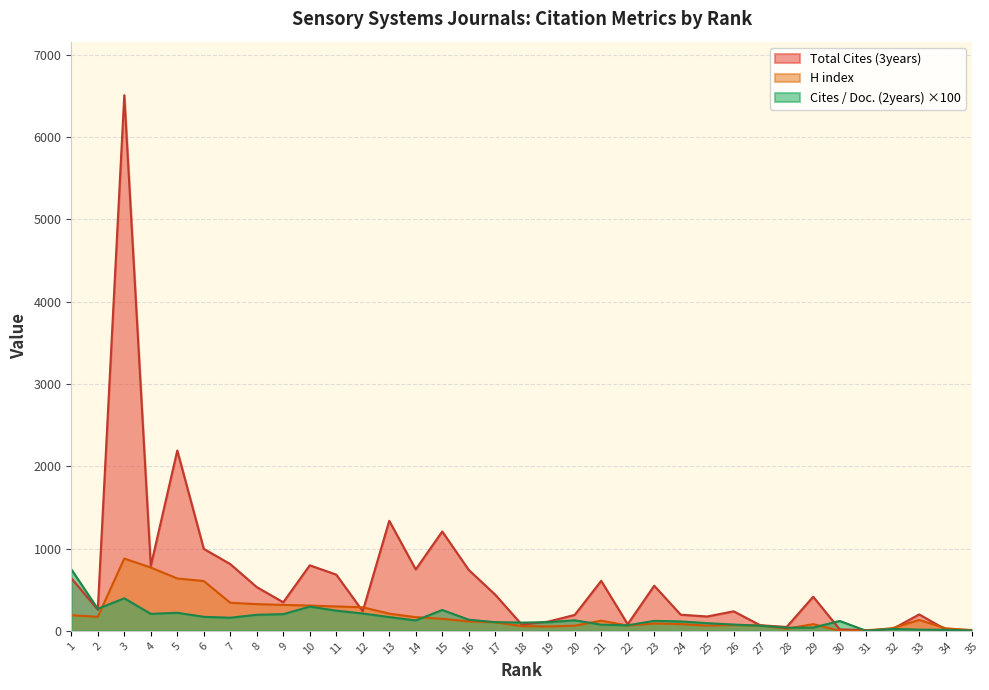

At how many categories does at least one series exceed 224?

21